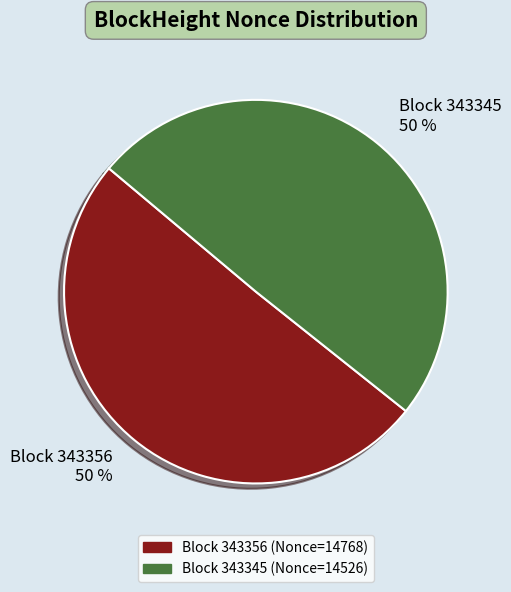

To the nearest percent, what is the average slice percentage?

50%